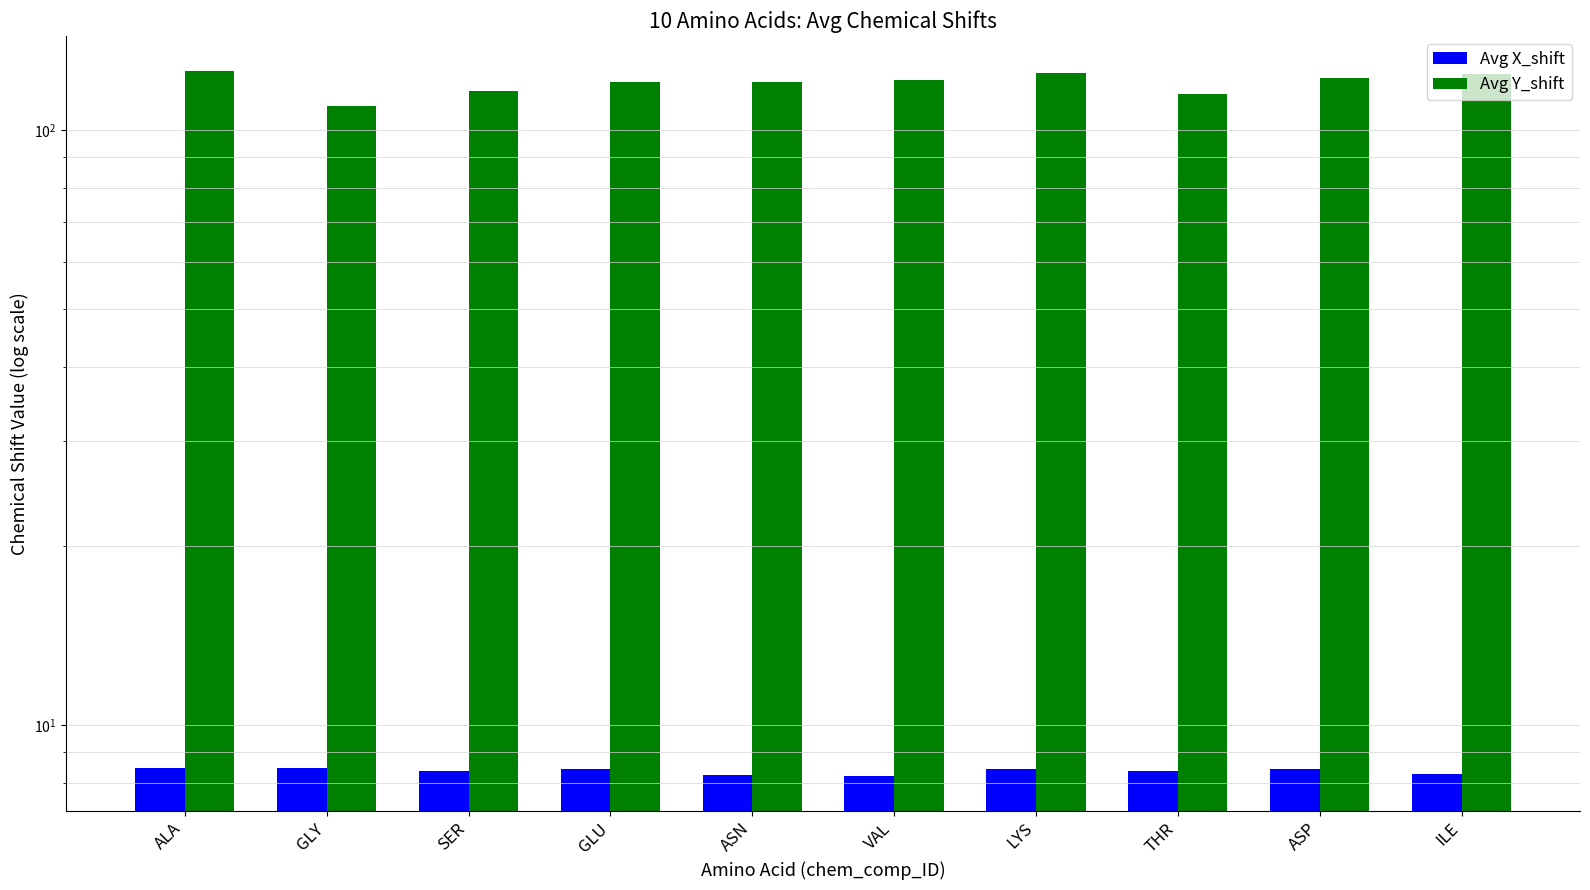

Which series has the largest total across all categories?

Avg Y_shift